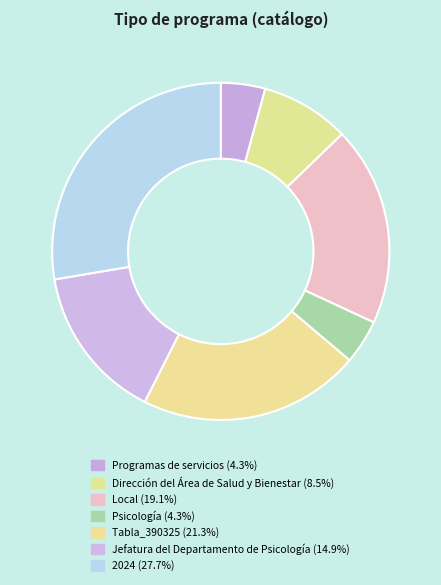

Does 2024 account for over 50% of the chart?

No